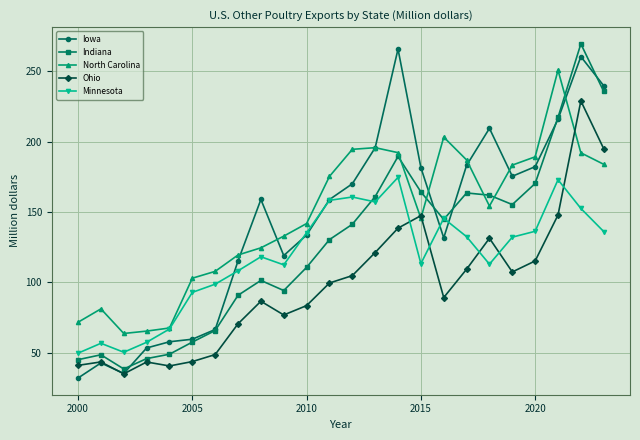

True or false: Ohio has more than 0 interior local peaks.

True